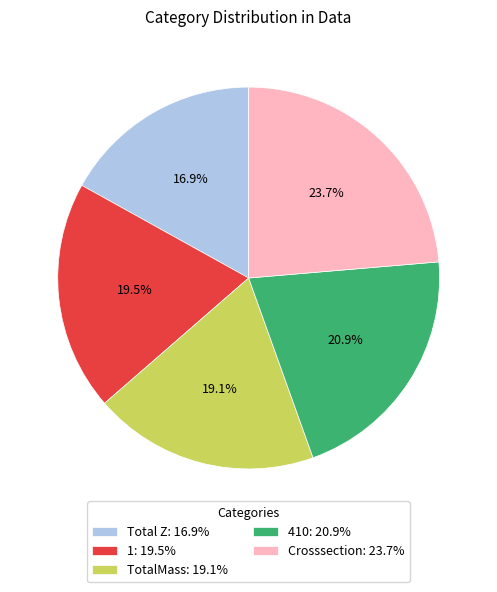

True or false: Total Z accounts for 6% of the total.

False